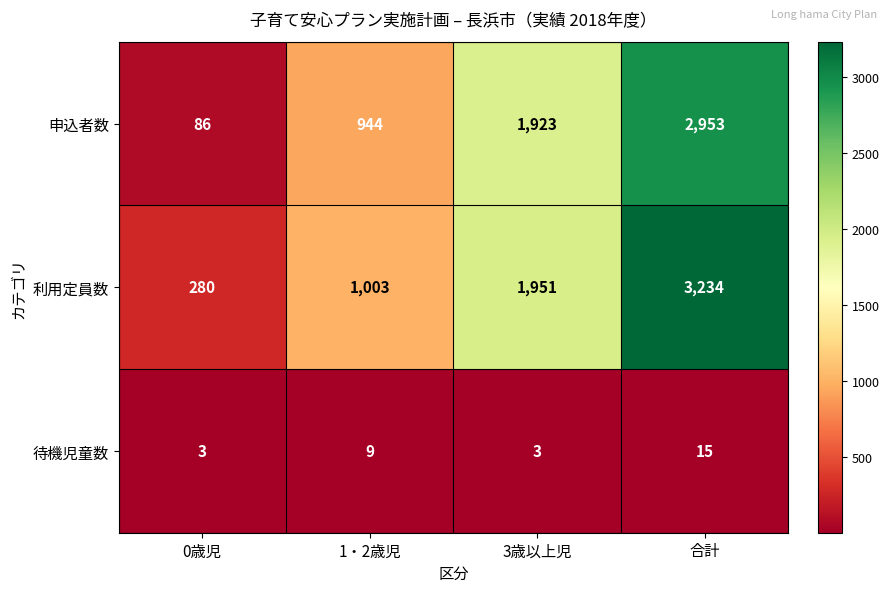

Rank the series at 3歳以上児 from highest to lowest value.

利用定員数, 申込者数, 待機児童数